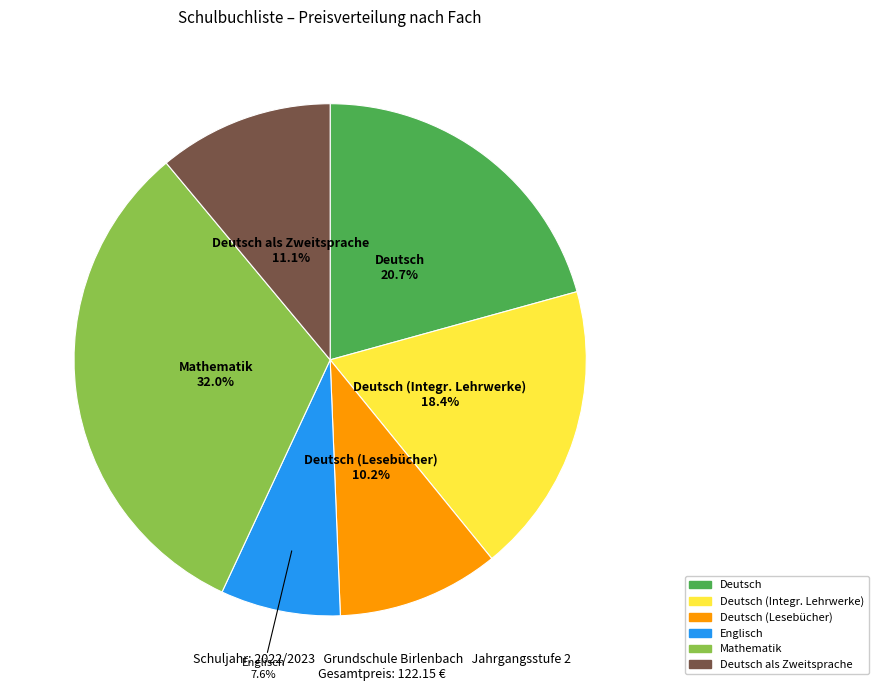

Is there a majority slice in this chart?

No